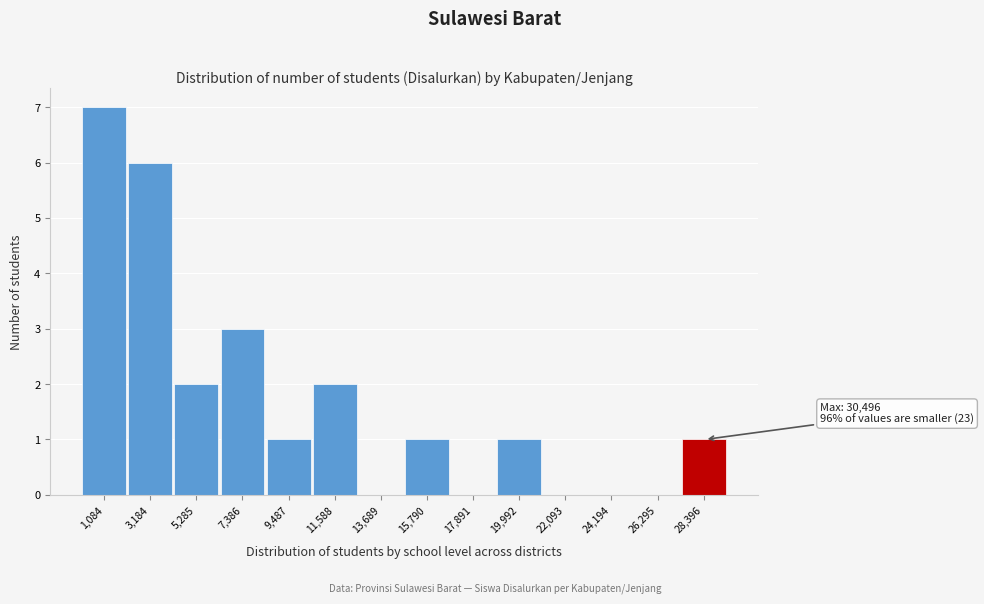

Reading right to left, what are all the values shown in this chart?

28,396=1	26,295=0	24,194=0	22,093=0	19,992=1	17,891=0	15,790=1	13,689=0	11,588=2	9,487=1	7,386=3	5,285=2	3,184=6	1,084=7